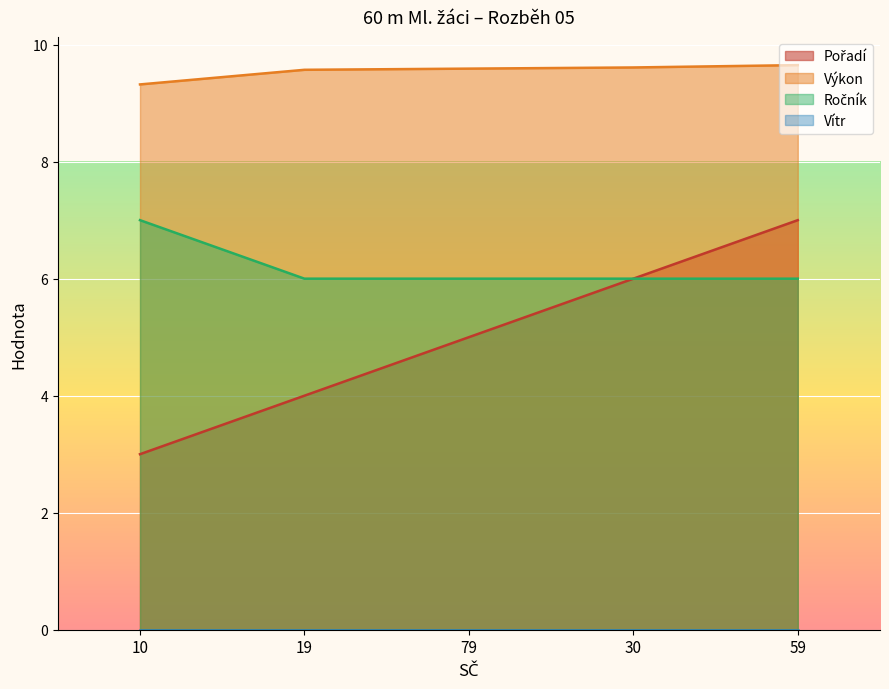

What is the maximum value shown in the chart?

9.7